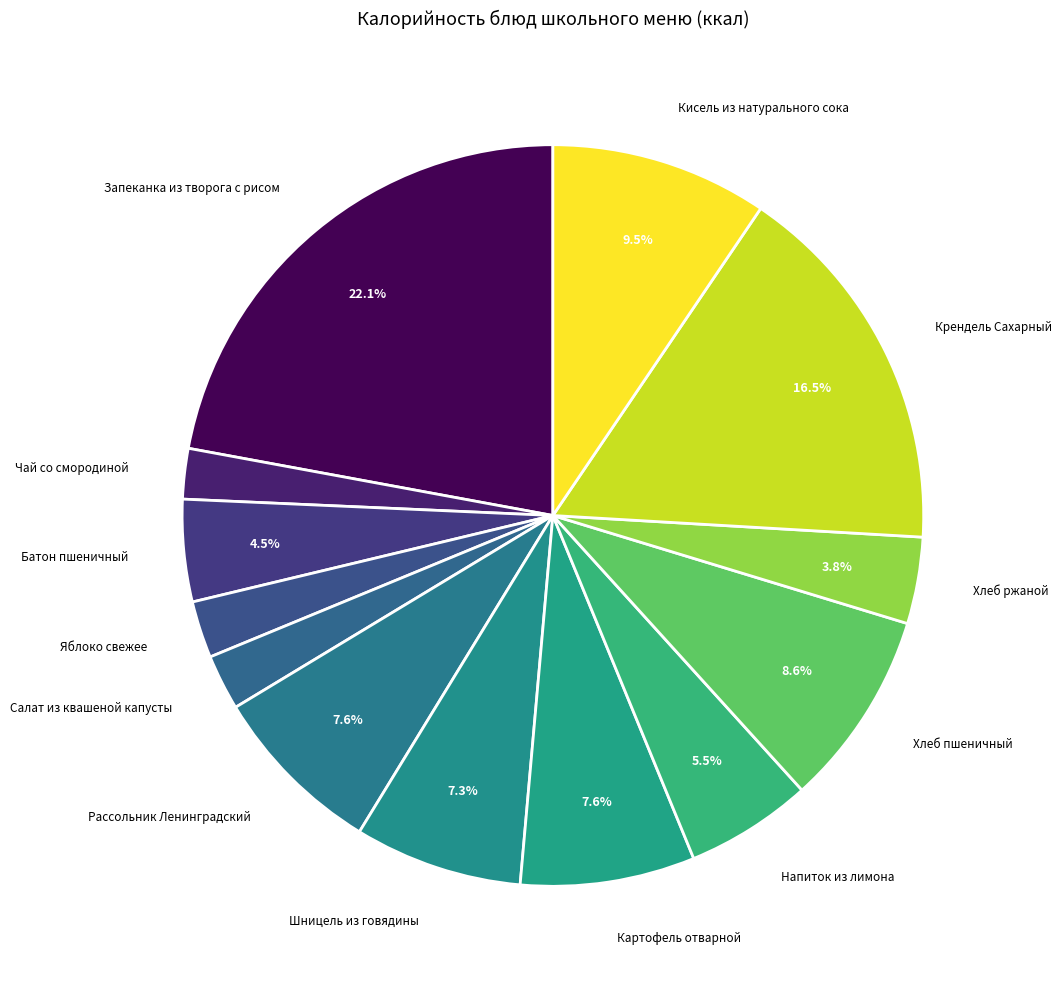

Is there any slice that represents more than half of the pie?

No